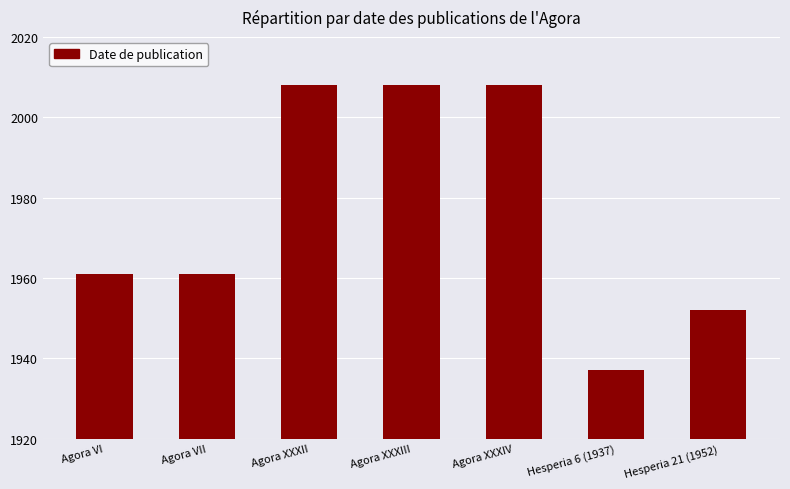

What value does the data have at Agora XXXIII, to the nearest 10?

2010